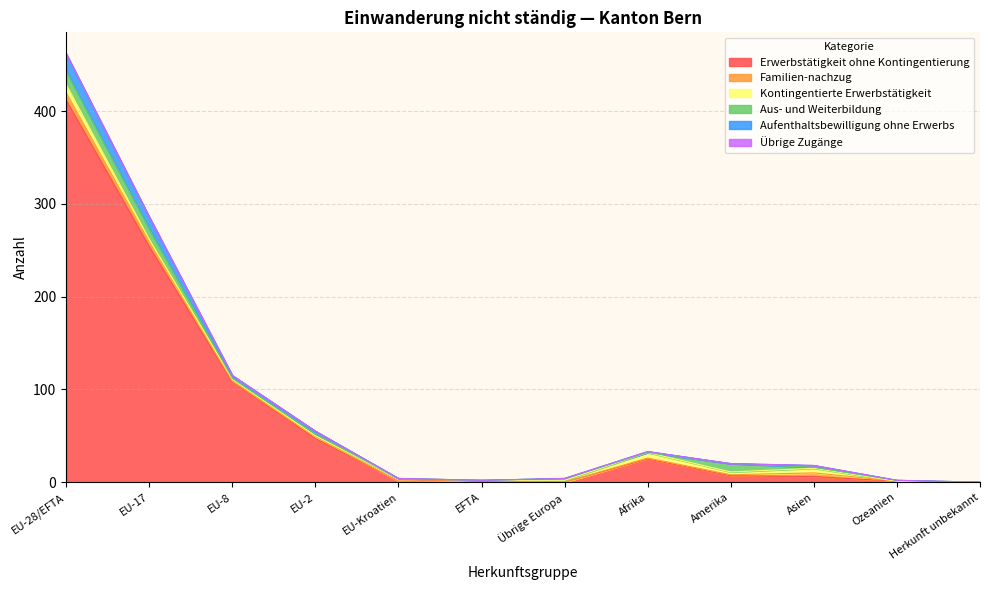

What is the difference between the highest and lowest values at Asien?

6